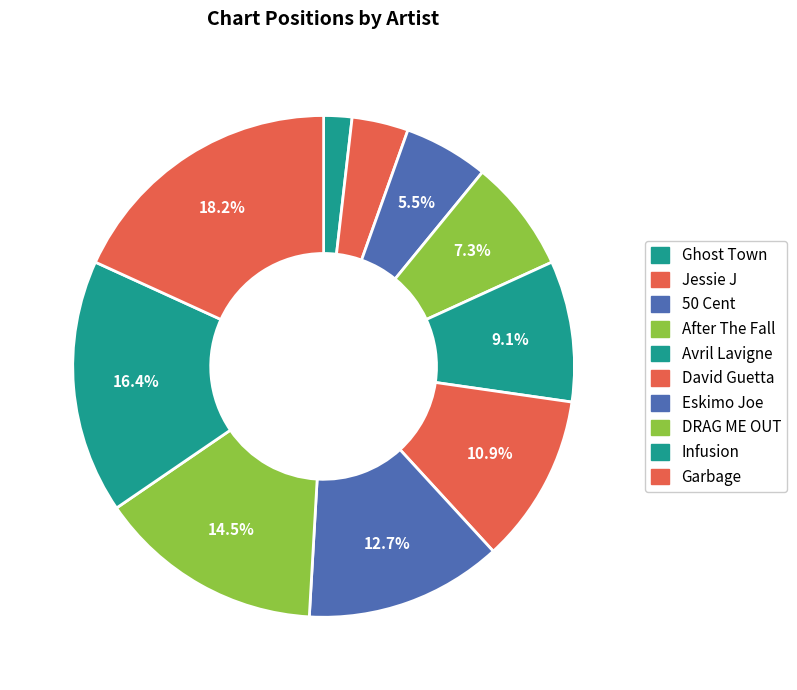

To the nearest percent, what is the average slice percentage?

10%